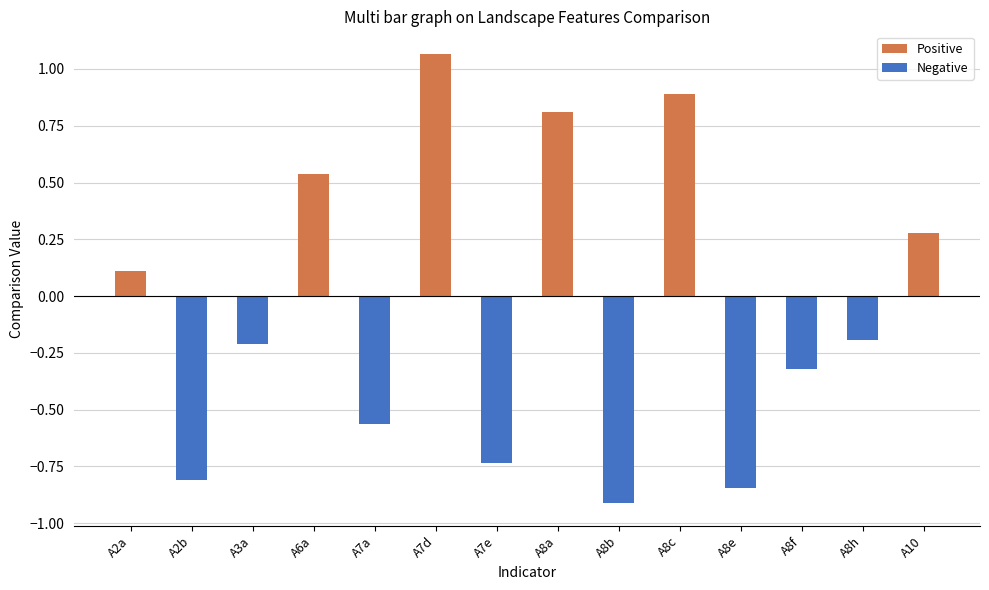

How many data points does each series have?

14